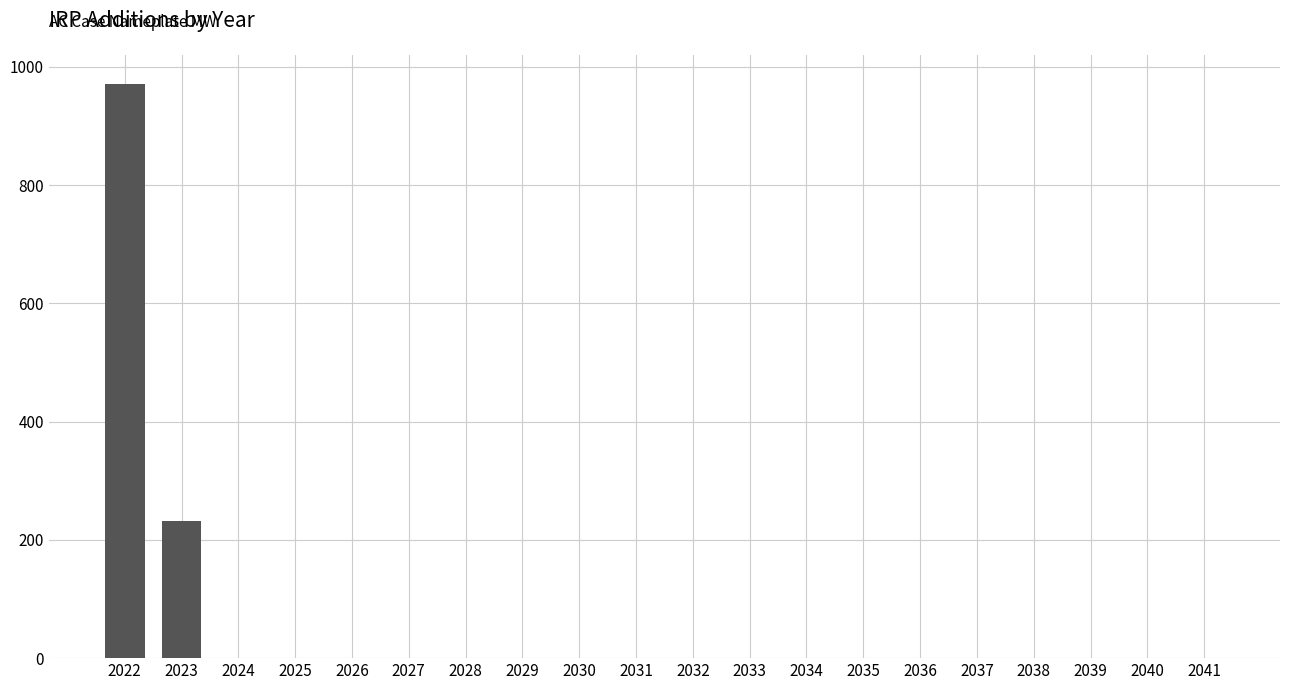

Are the bars horizontal?

No